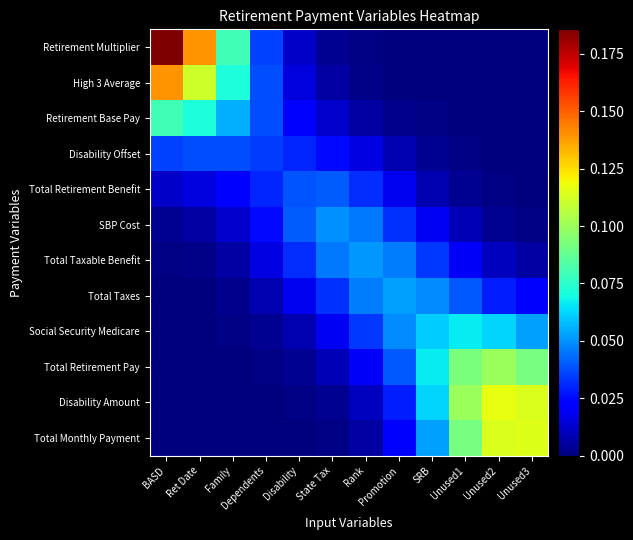

Between Disability and State Tax, which is larger?

Disability